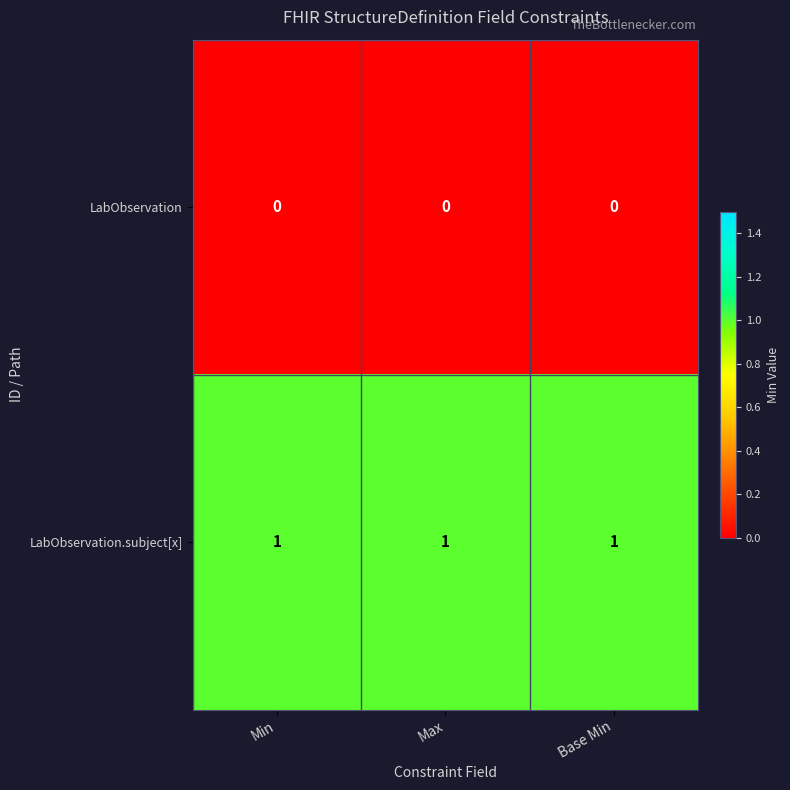

Is it true that LabObservation.subject[x] equals 2 at Max?

False